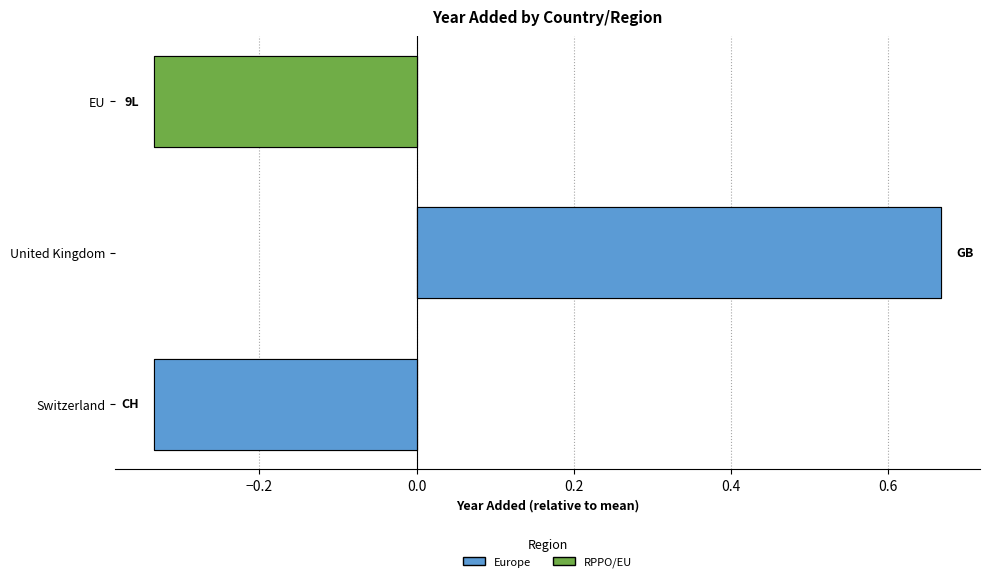

Rank the categories by value from lowest to highest.

Switzerland, EU, United Kingdom